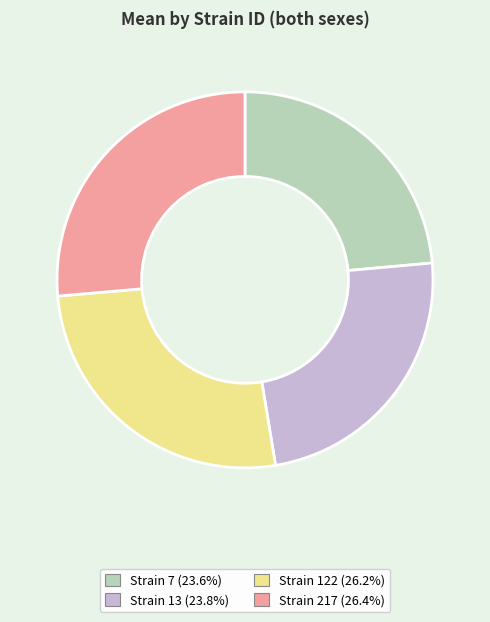

How many segments does this pie chart have?

4